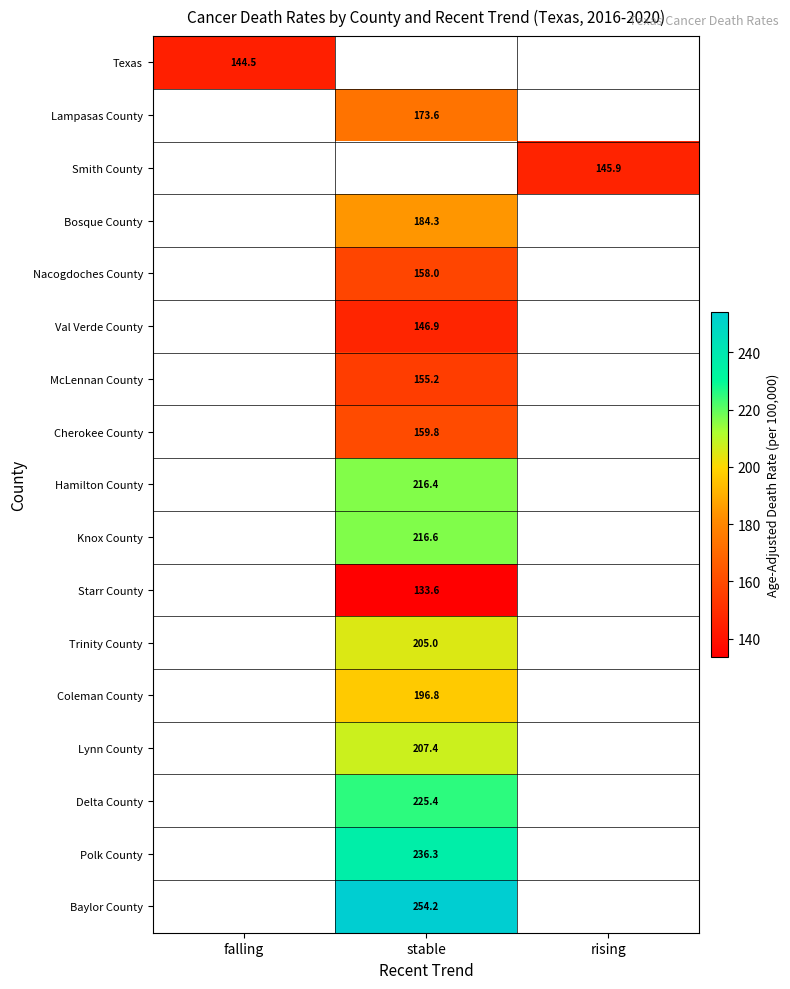

Is it true that Nacogdoches County equals 158.0 at stable?

True